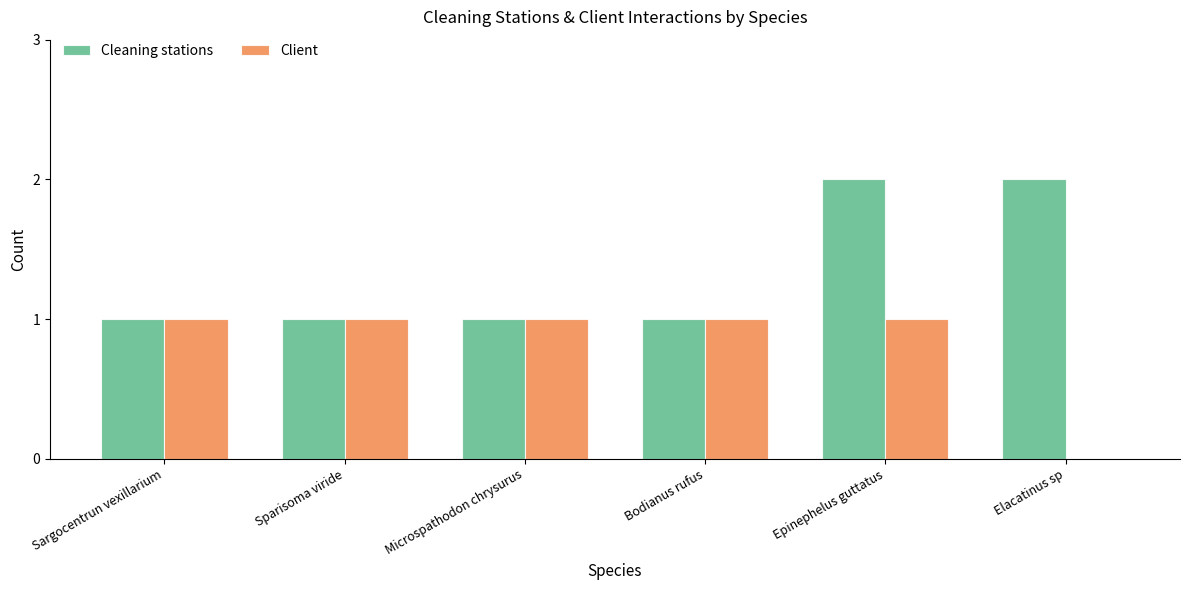

How many groups of bars are there?

6